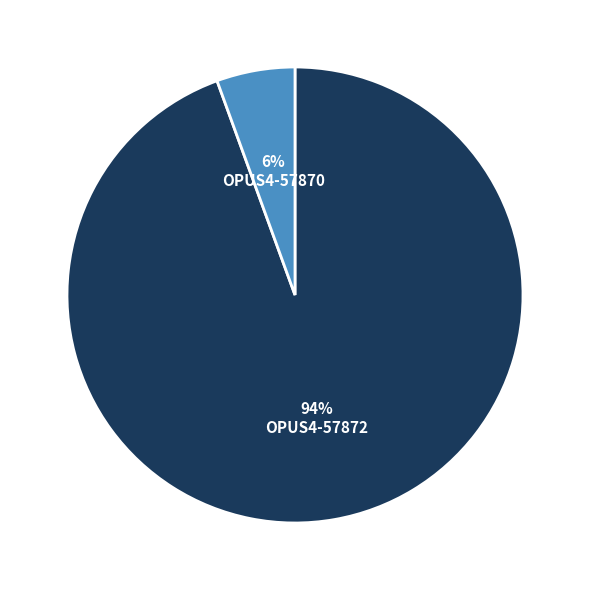

To the nearest percent, what is the average slice percentage?

50%